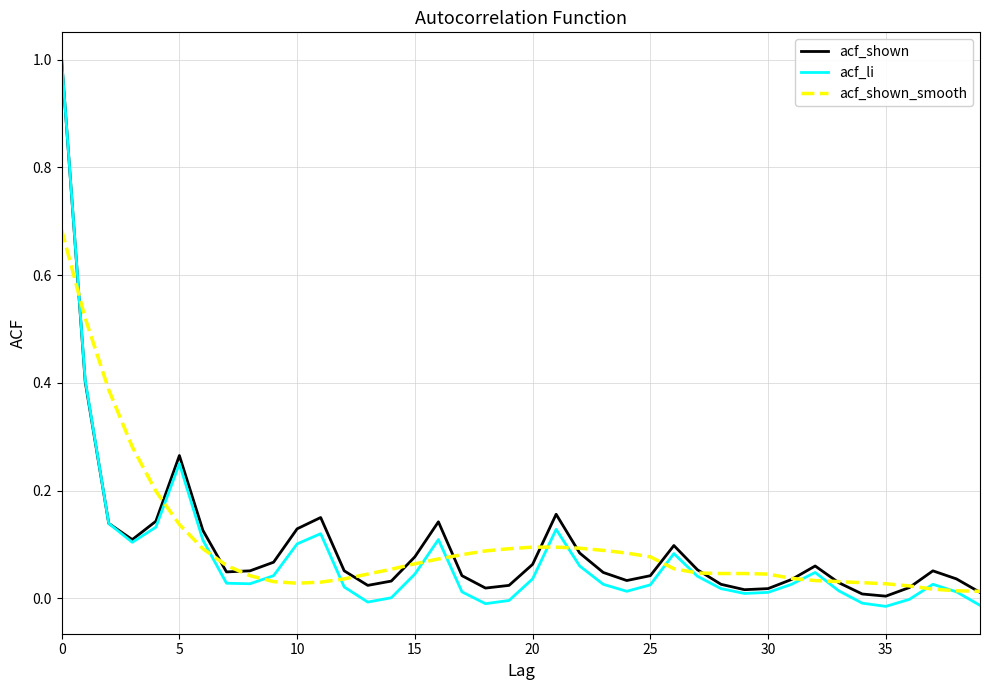

Which series has the widest spread of values?

acf_li